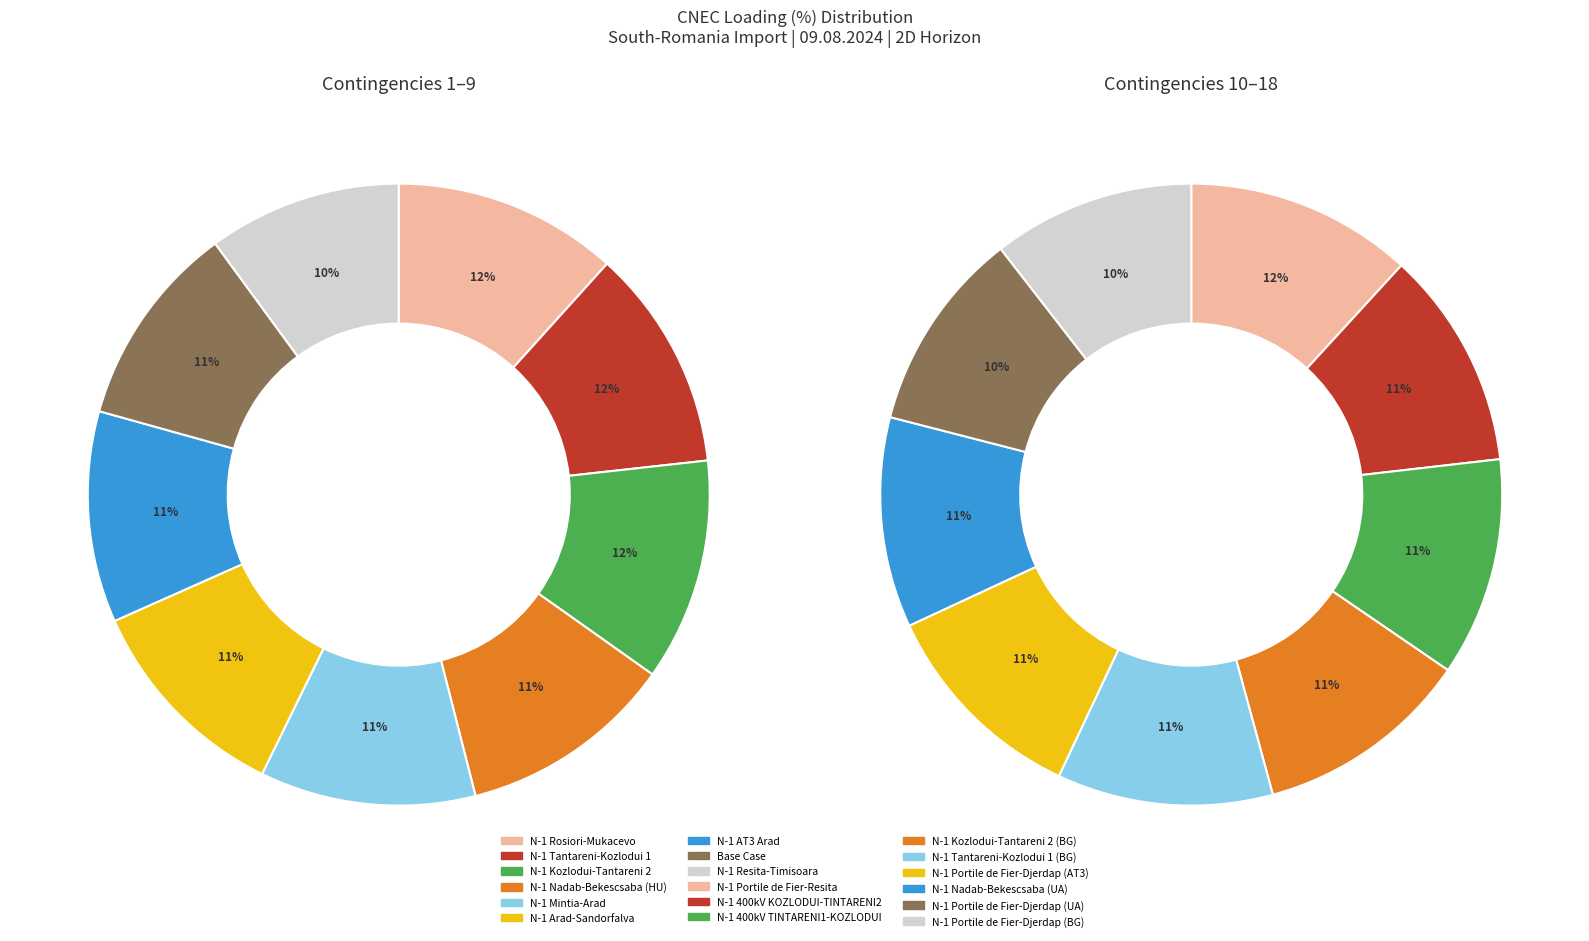

Is it true that N-1 Nadab-Bekescsaba (HU) is 1% of the pie?

False